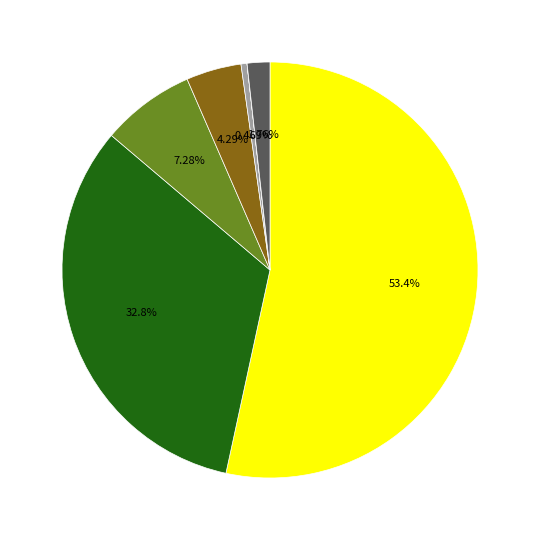

How many segments does this pie chart have?

7